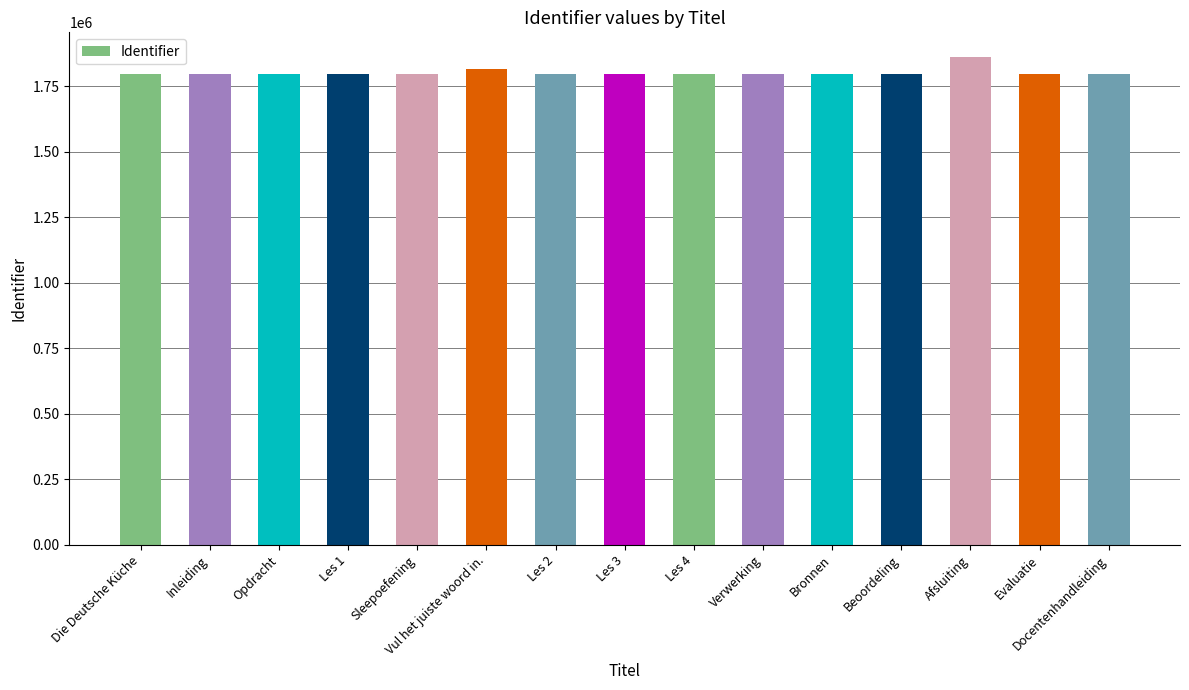

What is the label of the 11th bar from the right?

Sleepoefening